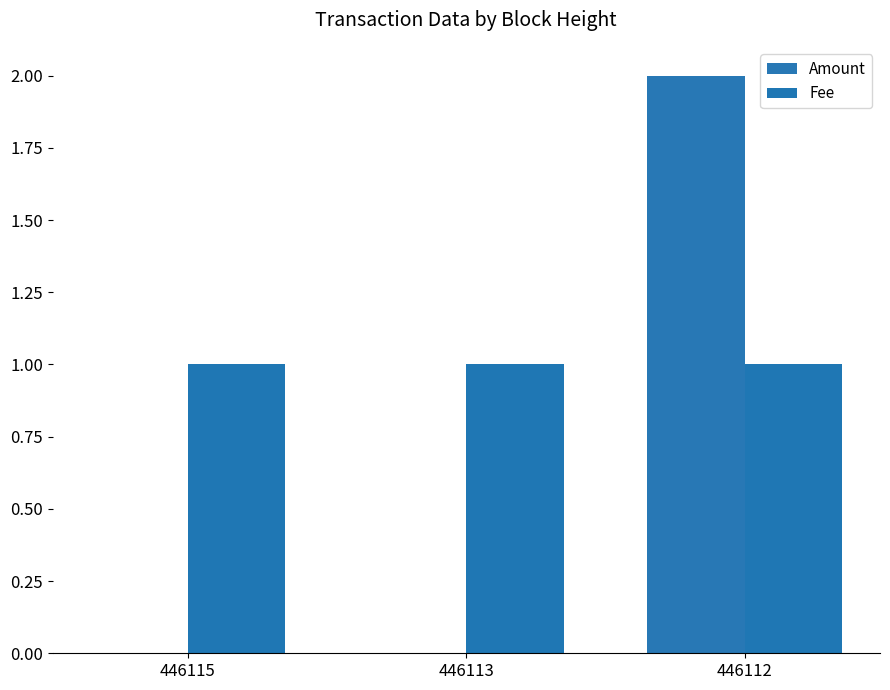

What are all the series names shown in the legend?

Amount, Fee